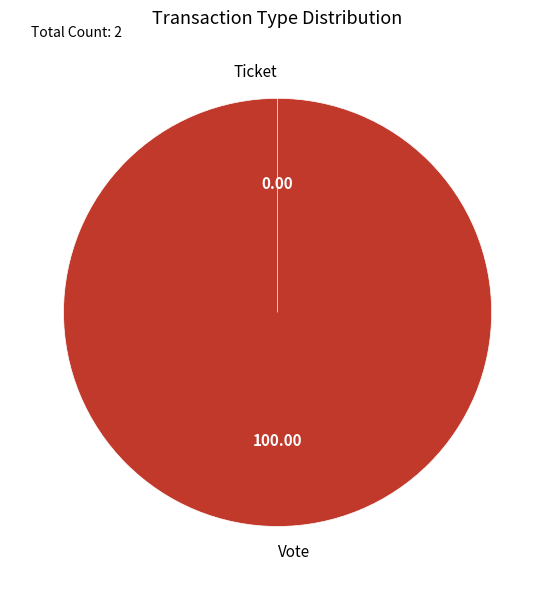

Count the number of slices in the pie.

2